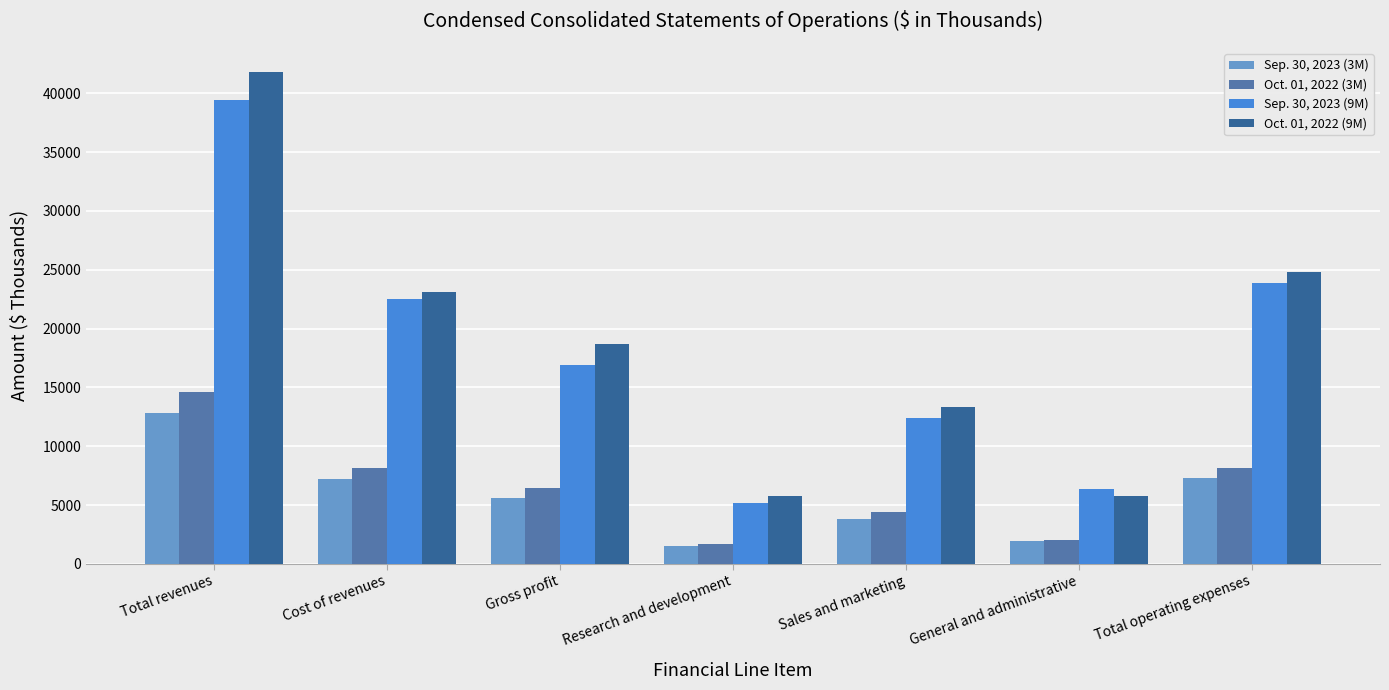

What is the difference between the highest and lowest values at Cost of revenues?

15844